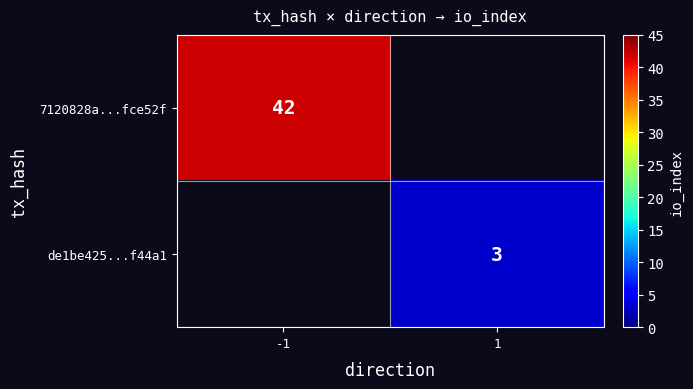

The value of 7120828a...fce52f at -1 is 42. True or false?

True